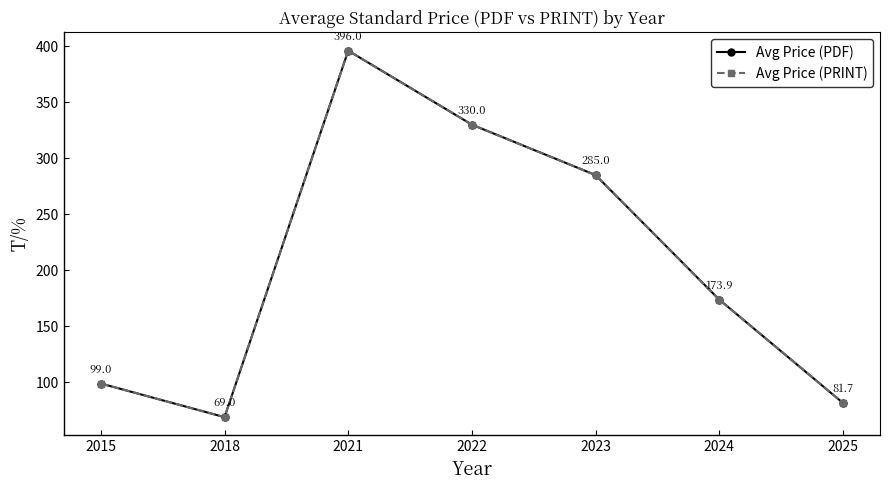

What is the approximate value of Avg Price (PDF) at 2015?

99.0